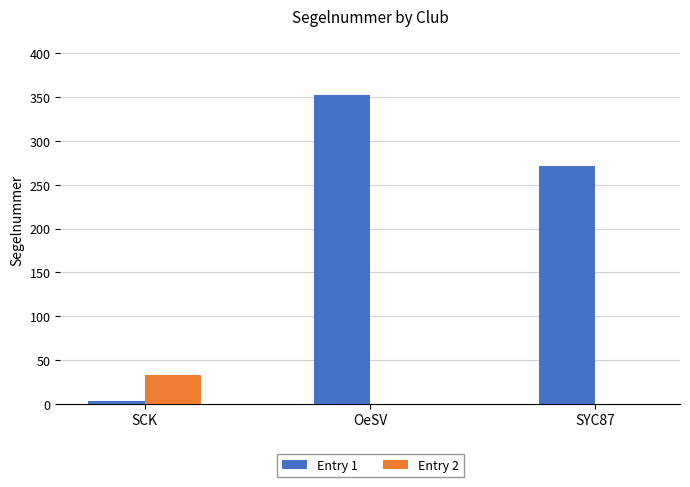

How many groups of bars are there?

3